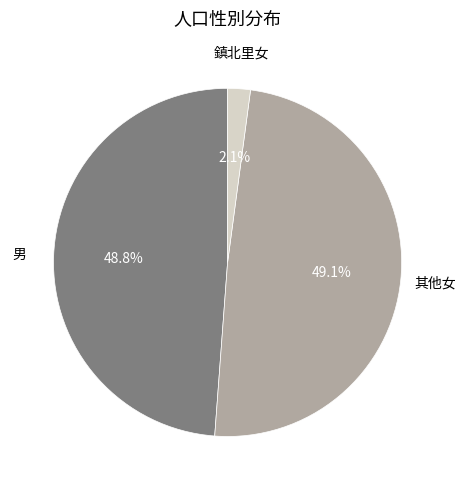

Does any single category account for the majority?

No